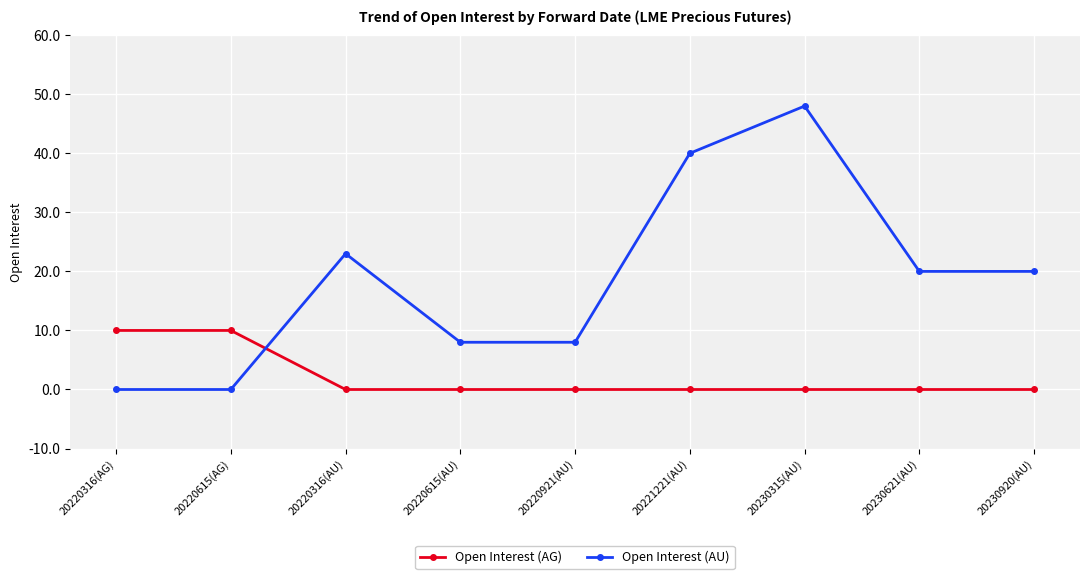

True or false: Open Interest (AU) has more than 1 interior local peaks.

True